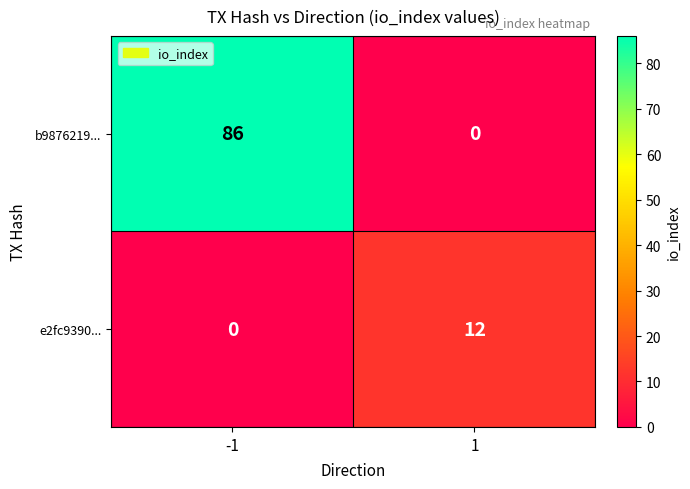

Rank the series at 1 from lowest to highest value.

b9876219..., e2fc9390...